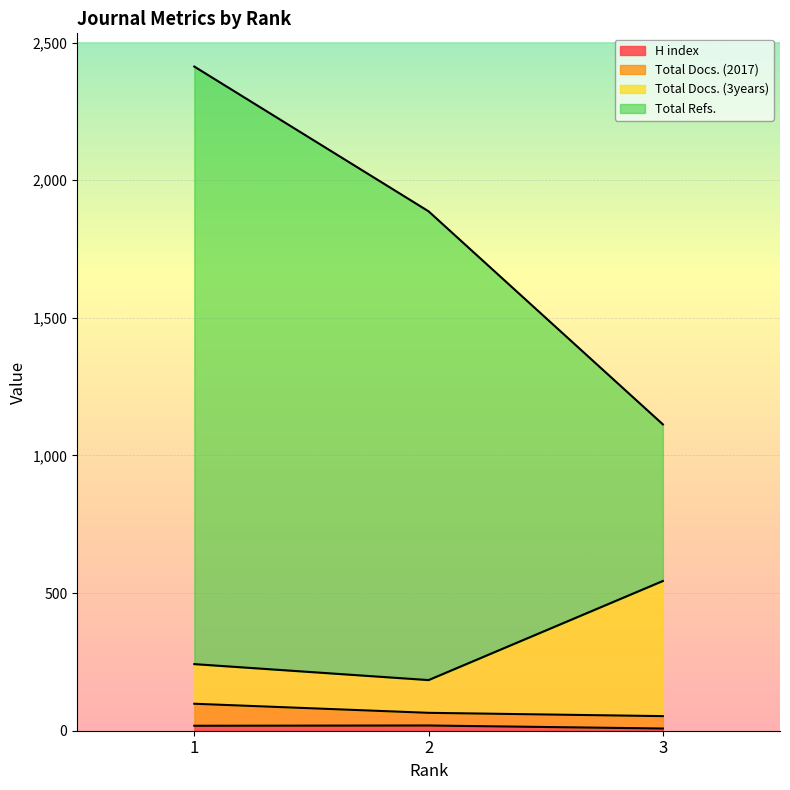

What is the smallest value displayed?

8